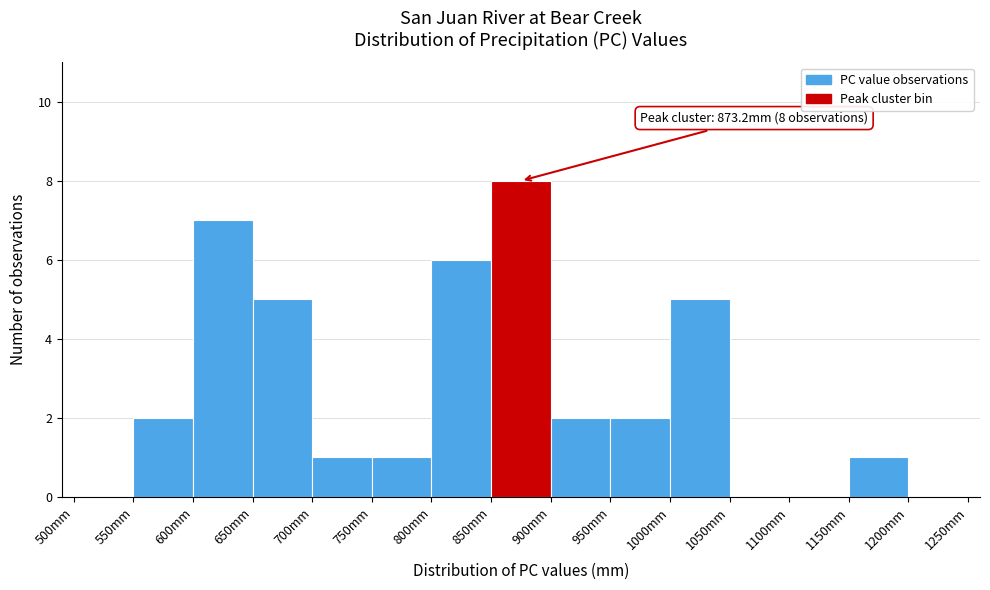

Over which range of the x-axis is the bar tallest?

850 to 900